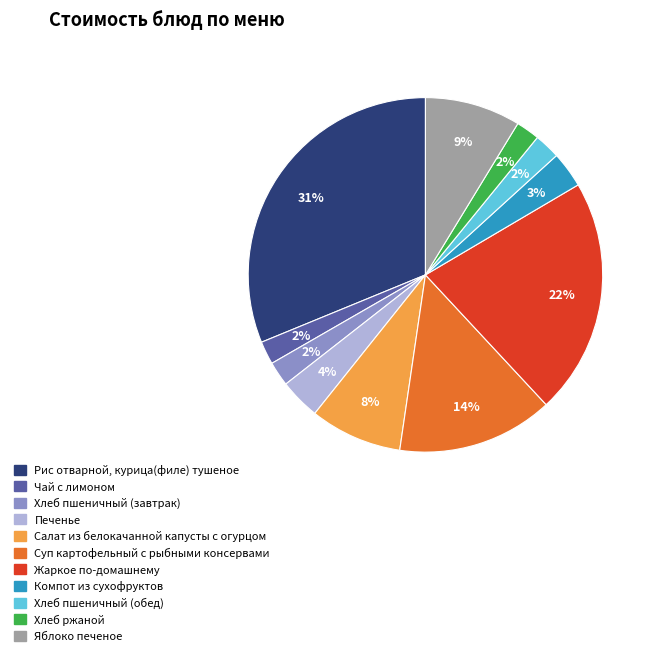

Which has a higher value, Хлеб ржаной or Суп картофельный с рыбными консервами?

Суп картофельный с рыбными консервами